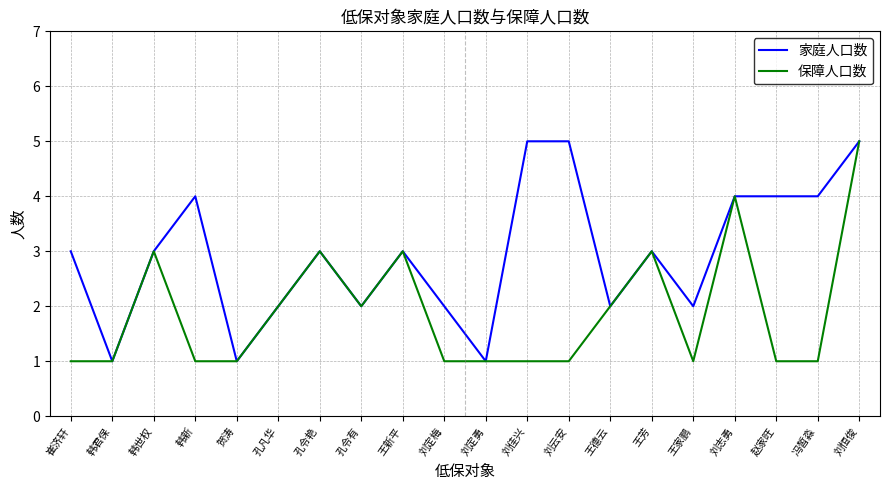

List the series in order of their overall mean, lowest first.

保障人口数, 家庭人口数